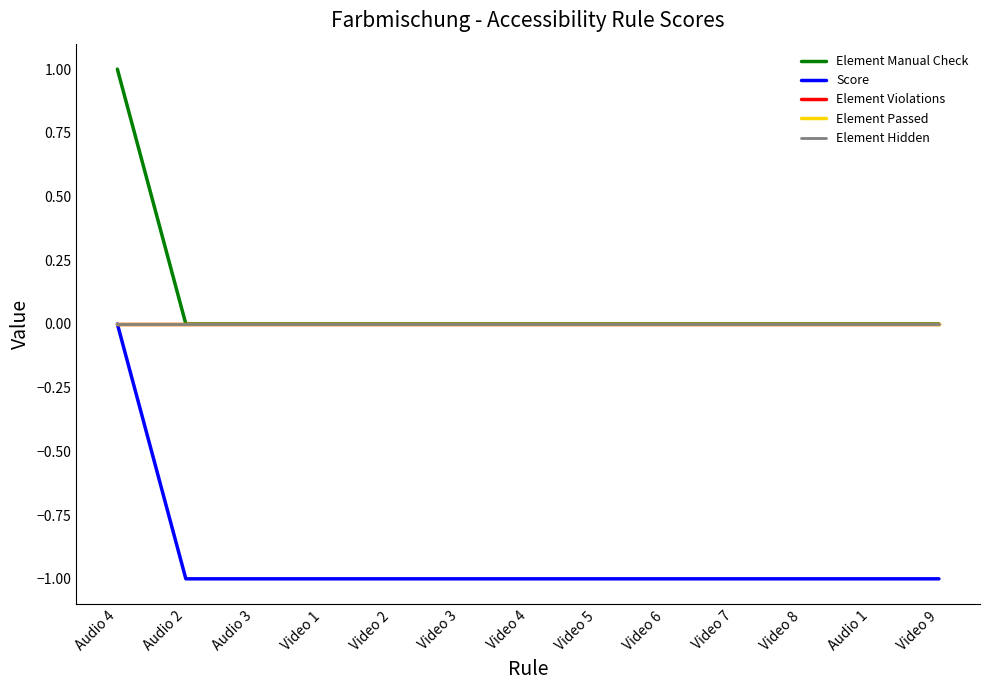

Does the chart have visible grid lines?

No